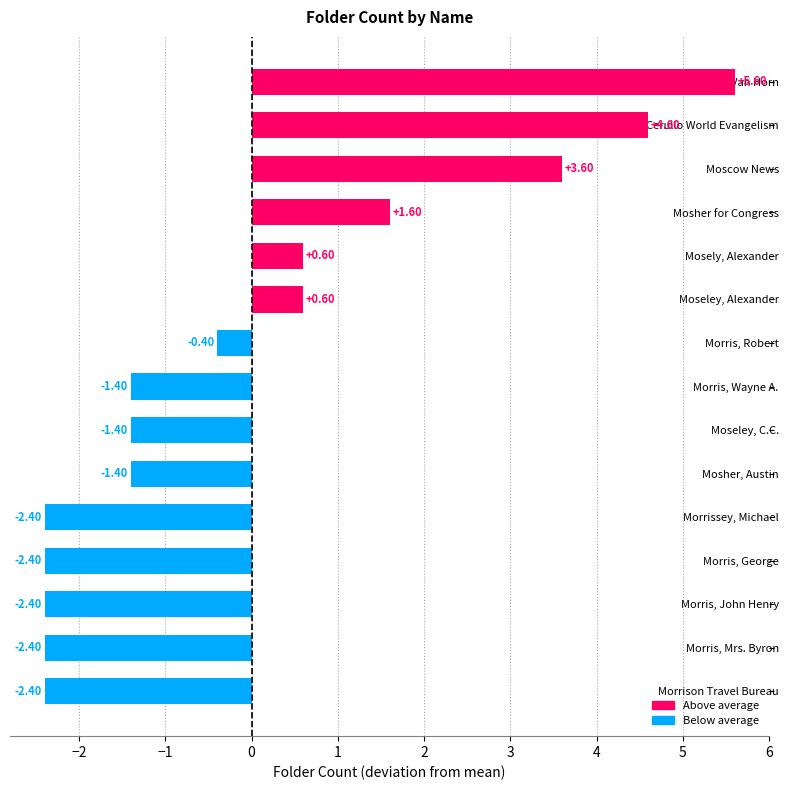

What is the label of the 11th bar from the bottom?

Mosely, Alexander